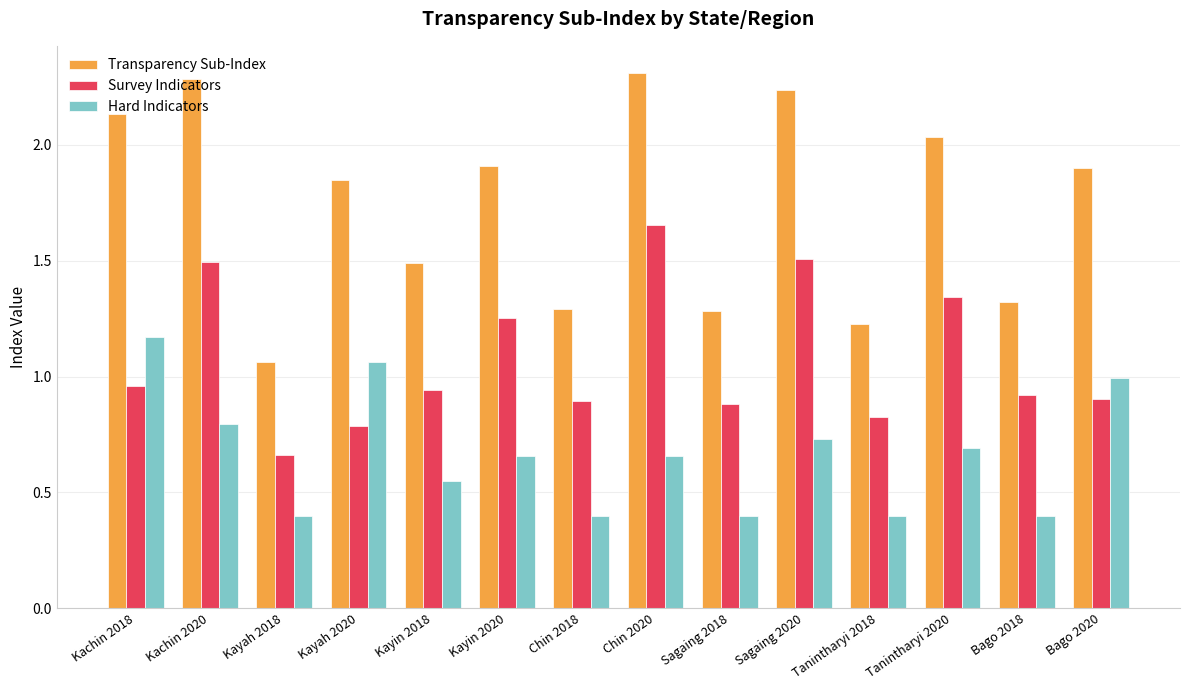

Rank the series by their average value, from lowest to highest.

Hard Indicators, Survey Indicators, Transparency Sub-Index